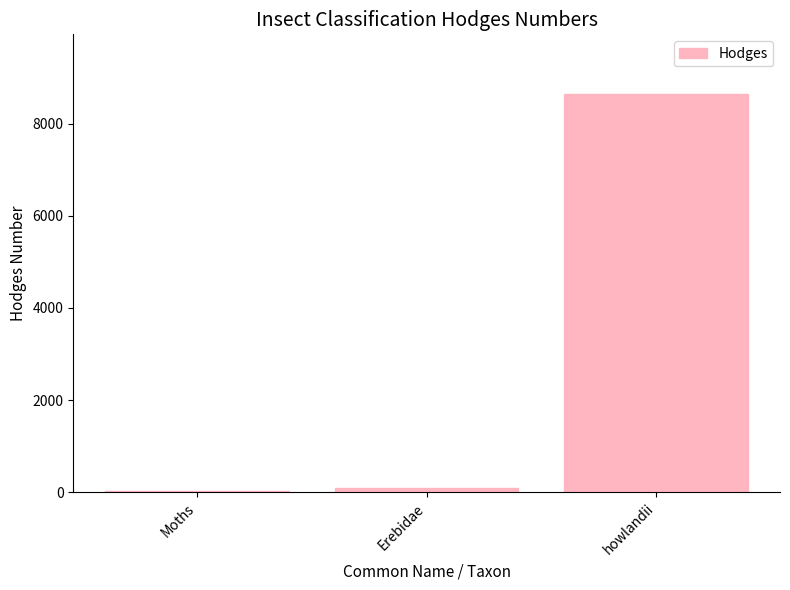

What value does the data have at Moths?

29.0